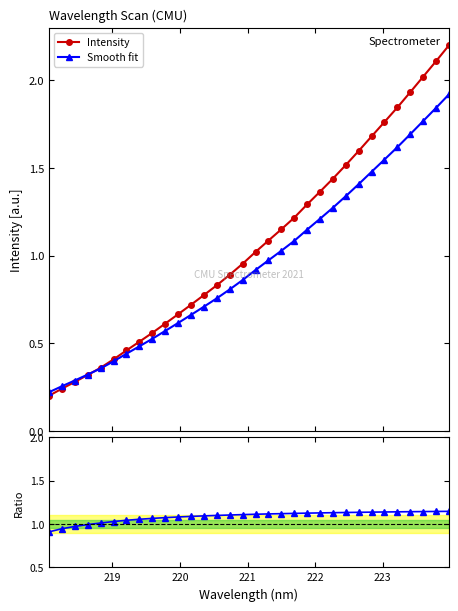

Reading left to right, list all the values displayed in this chart.

Intensity: 0.2	0.2	0.3	0.3	0.4	0.4	0.5	0.5	0.6	0.6	0.7	0.7	0.8	0.8	0.9	1.0	1.0	1.1	1.1	1.2	1.3	1.4	1.4	1.5	1.6	1.7	1.8	1.8	1.9	2.0	2.1	2.2
Smooth fit: 0.2	0.3	0.3	0.3	0.4	0.4	0.4	0.5	0.5	0.6	0.6	0.7	0.7	0.8	0.8	0.9	0.9	1.0	1.0	1.1	1.1	1.2	1.3	1.3	1.4	1.5	1.5	1.6	1.7	1.8	1.8	1.9
Ratio: 0.9	0.9	1.0	1.0	1.0	1.0	1.0	1.1	1.1	1.1	1.1	1.1	1.1	1.1	1.1	1.1	1.1	1.1	1.1	1.1	1.1	1.1	1.1	1.1	1.1	1.1	1.1	1.1	1.1	1.1	1.1	1.1